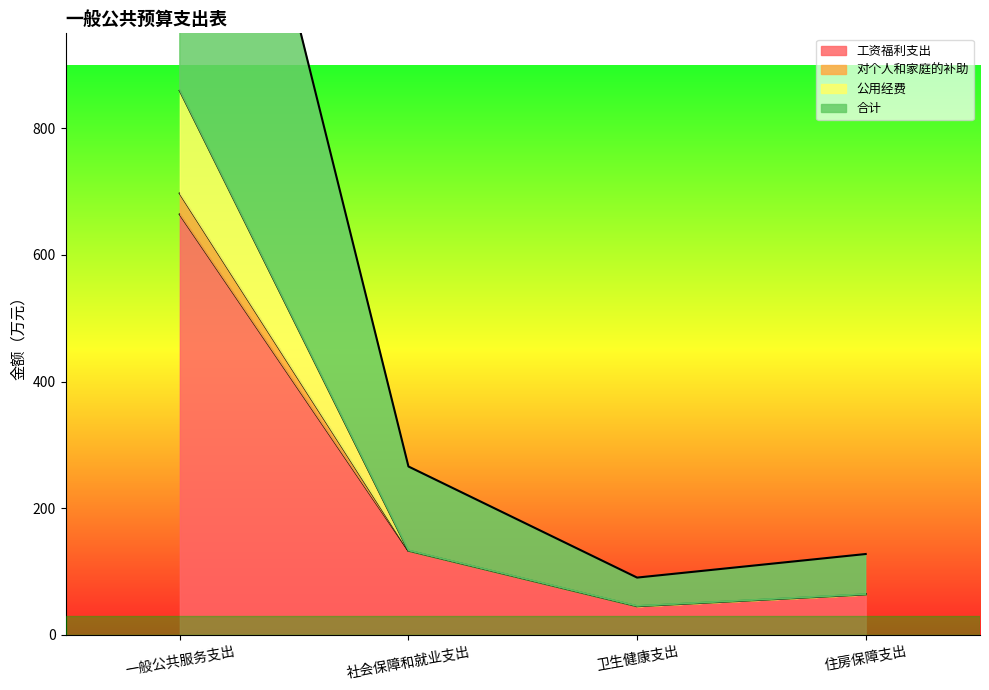

What is the difference between the maximum and minimum values in the 工资福利支出 series?

619.0